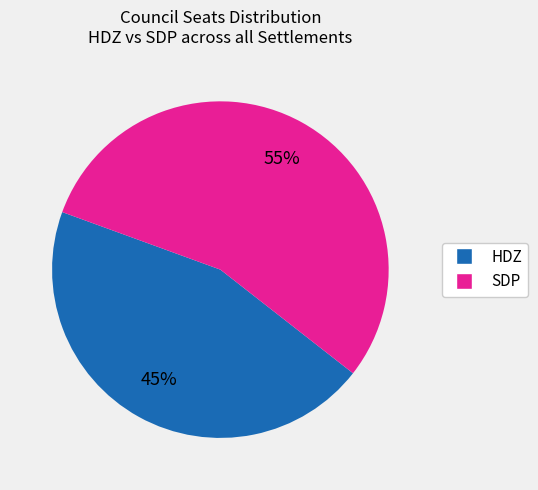

Rank the categories by value from highest to lowest.

SDP, HDZ